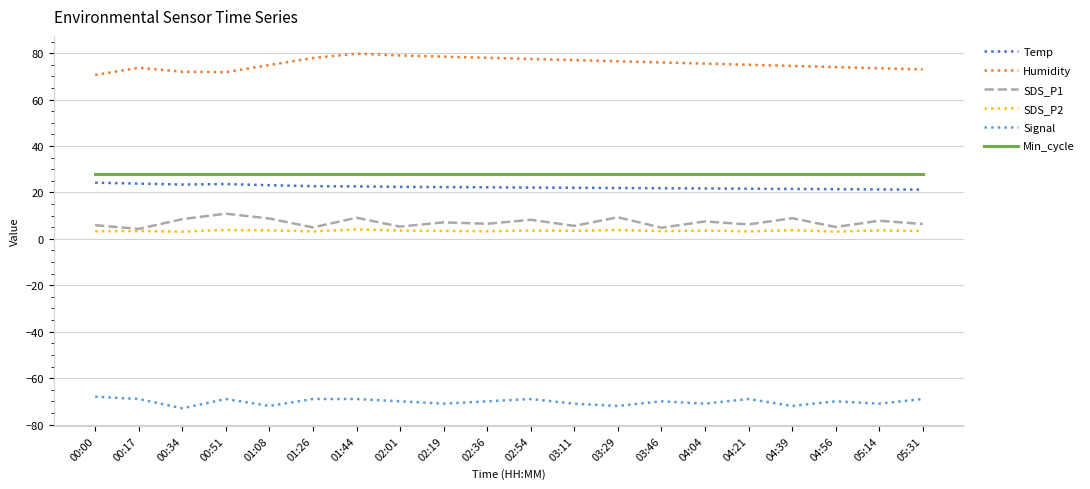

What is the average value of the SDS_P2 series?

3.5